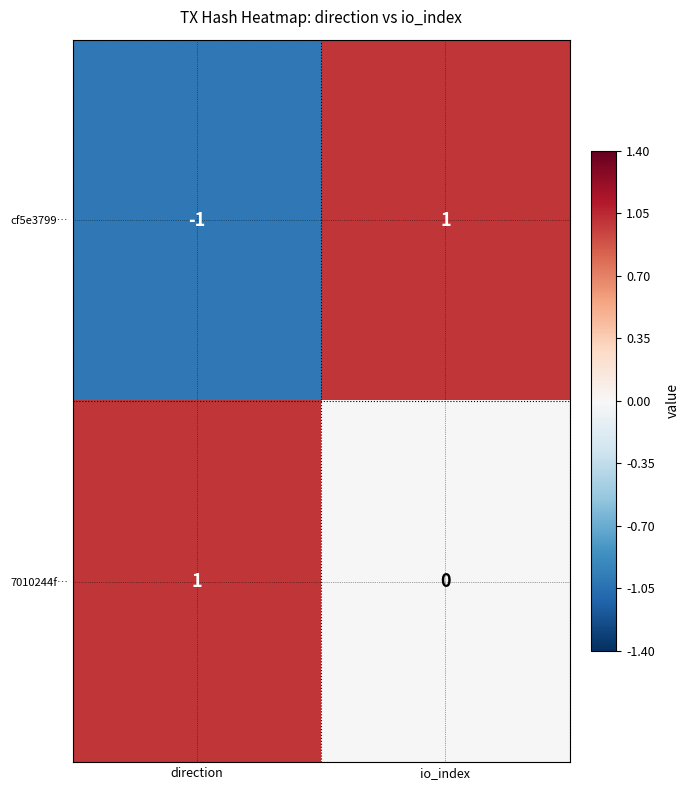

The value of cf5e3799… at direction is -1. True or false?

True